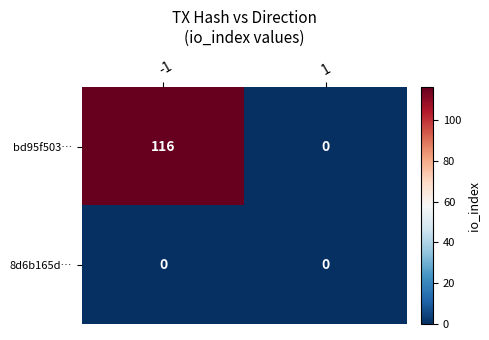

The 8d6b165d… series shows 0 at 1. True or false?

True